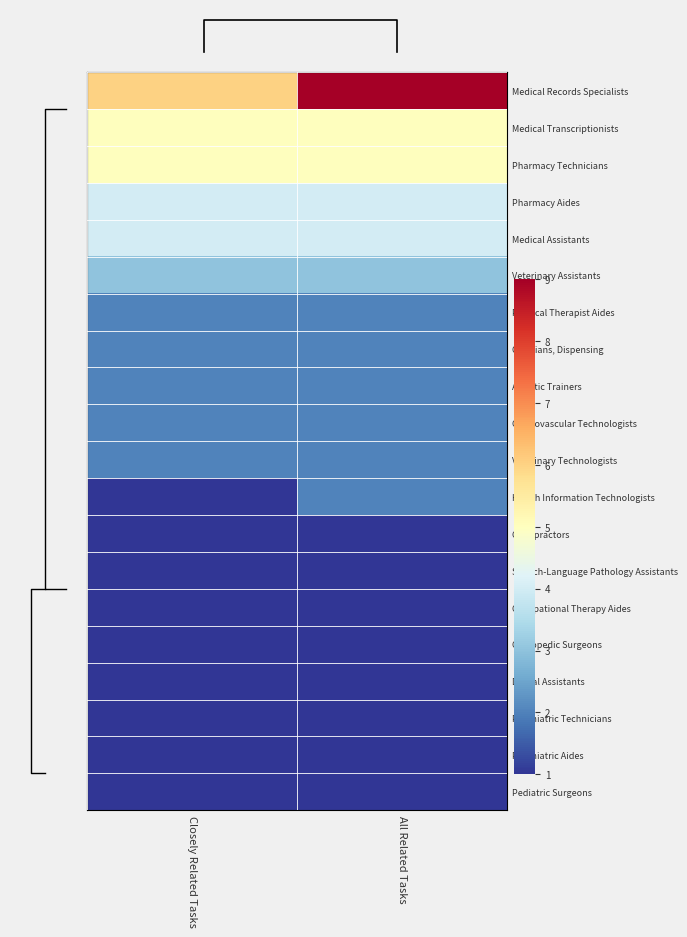

Which series has the largest total across all categories?

Medical Records Specialists